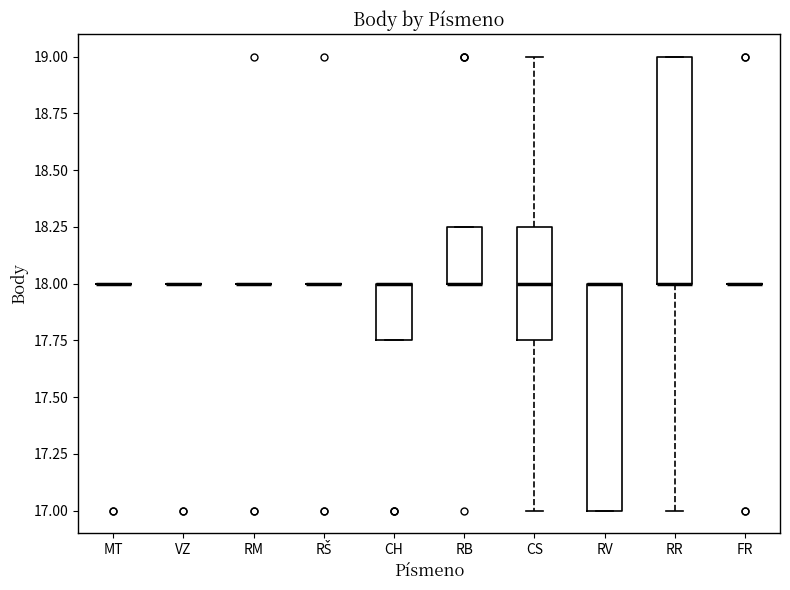

Where is the upper edge of the box for RV on the y-axis? The values are not printed on the chart, so give them approximately, as read against the axis.

18.00